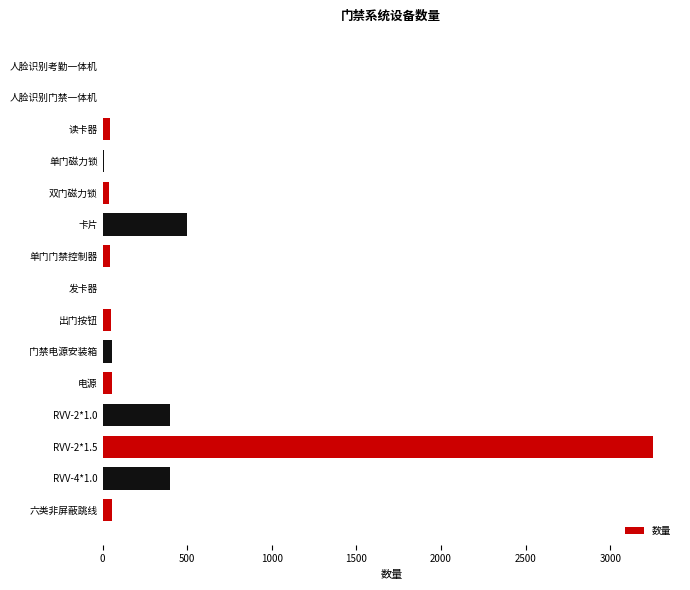

At which category does the chart reach its peak across all series?

RVV-2*1.5